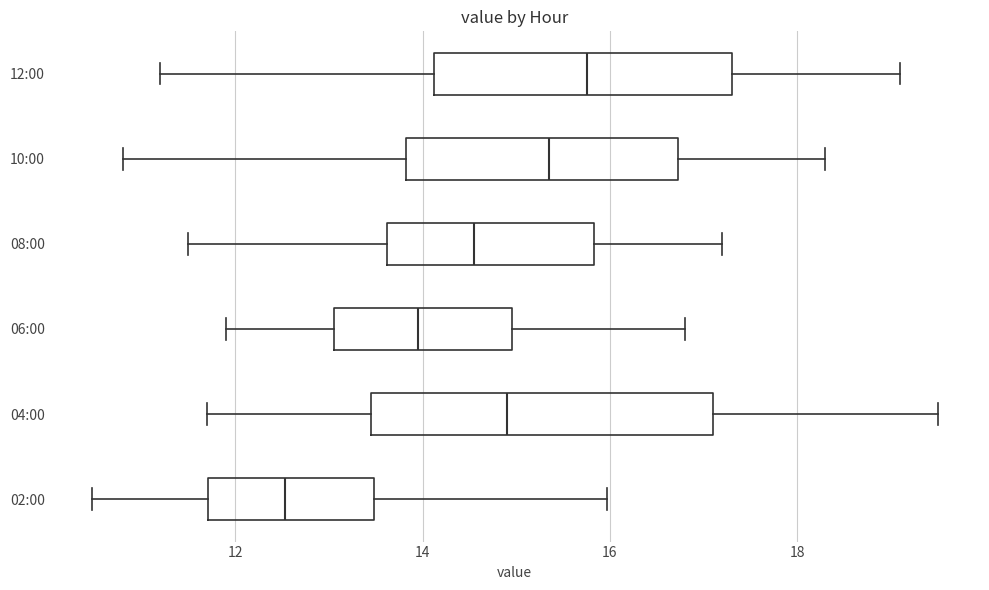

Reading bottom to top, read every box against the x-axis: the position of its median line, the range the box covers, and the ends of its whiskers. The values are not printed on the chart, so give them approximately, as read against the axis.

02:00: median 12.6, box 11.8 to 13.4, whiskers 10.4 to 16.0
04:00: median 15.0, box 13.4 to 17.2, whiskers 11.8 to 19.6
06:00: median 14.0, box 13.0 to 15.0, whiskers 12.0 to 16.8
08:00: median 14.6, box 13.6 to 15.8, whiskers 11.6 to 17.2
10:00: median 15.4, box 13.8 to 16.8, whiskers 10.8 to 18.4
12:00: median 15.8, box 14.2 to 17.4, whiskers 11.2 to 19.2